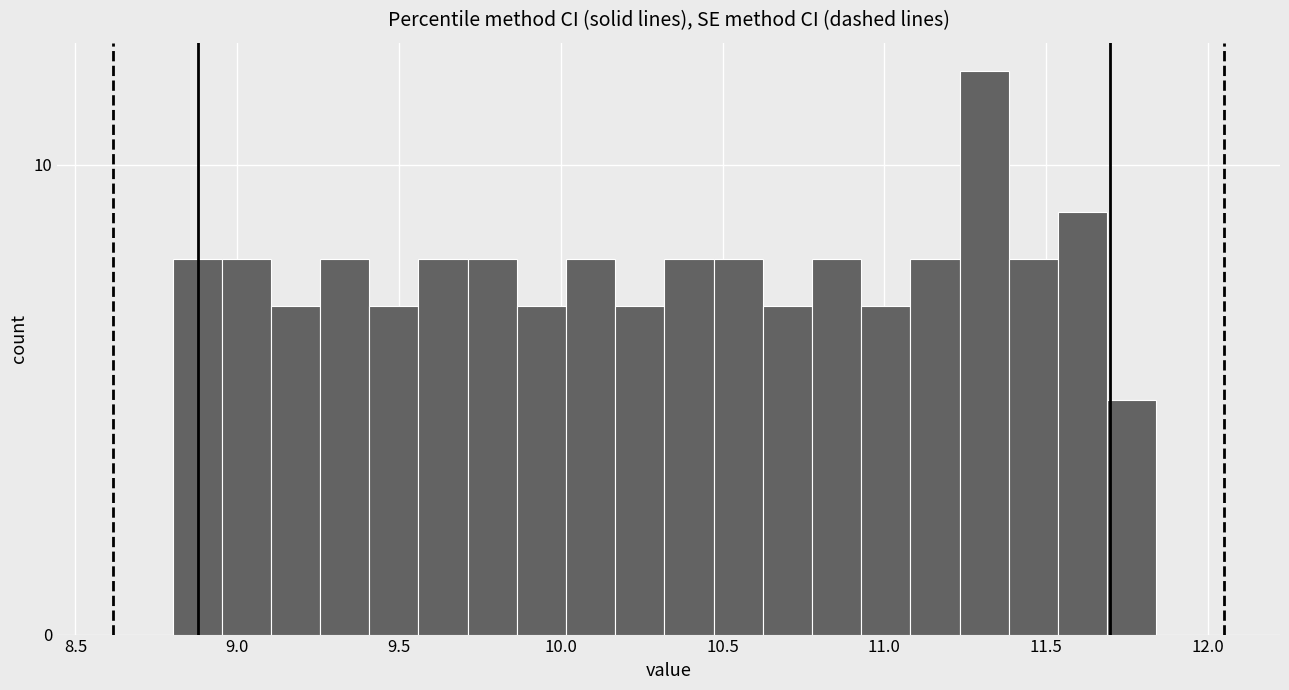

Read against the x-axis, roughly where is the centre of the tallest bar?

11.30